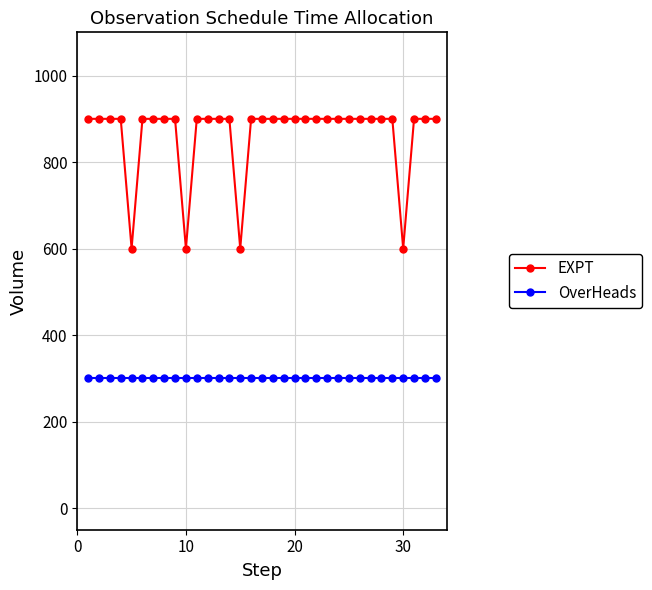

What is the maximum value for EXPT?

900